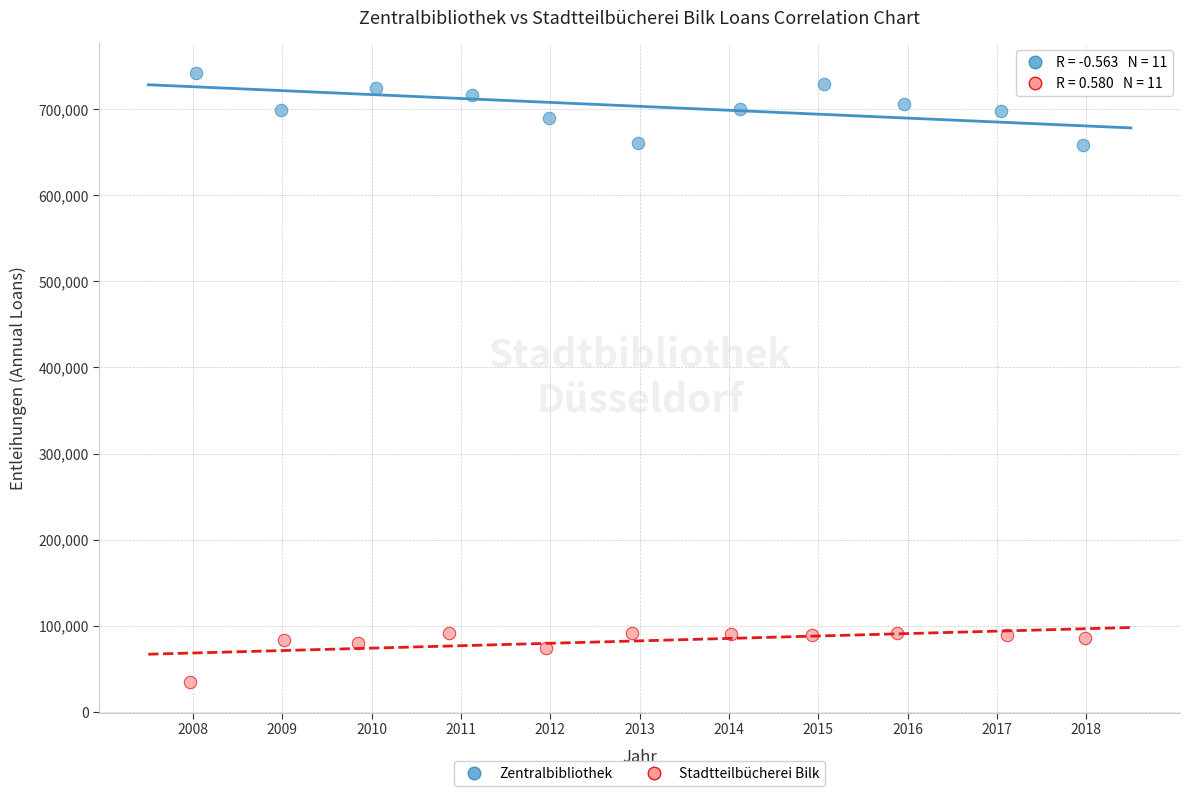

Which series reaches the maximum Y coordinate?

Zentralbibliothek